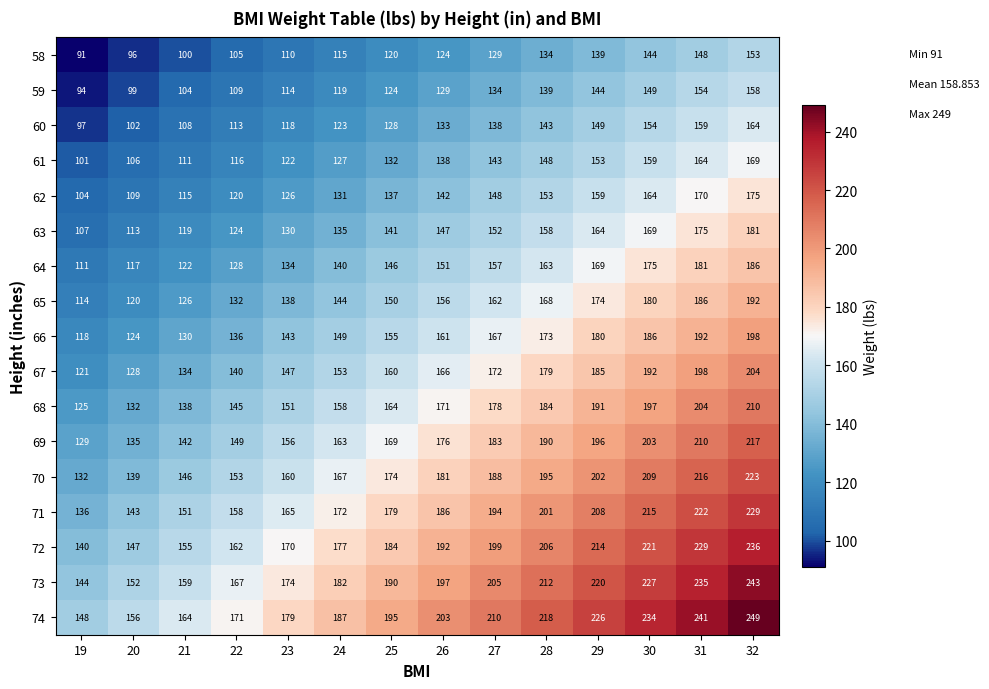

Is it true that 65 equals 179 at 22?

False